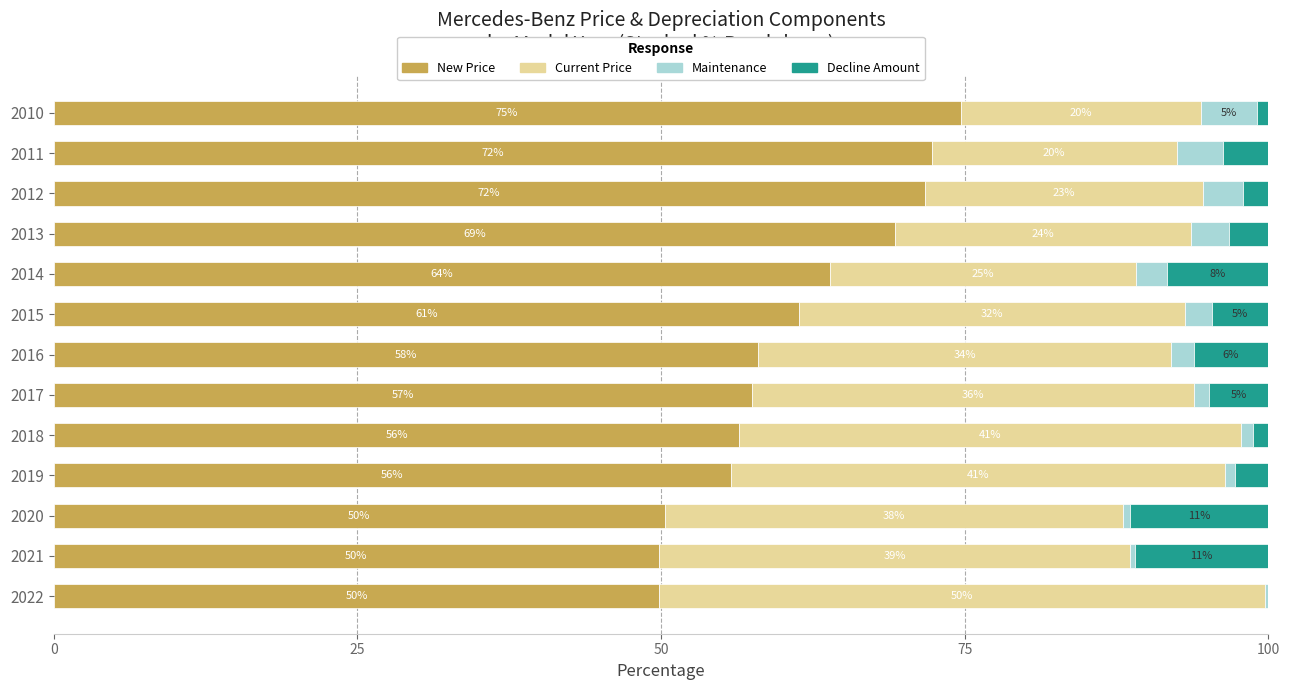

What is the total value across all series at 2016?

100.0